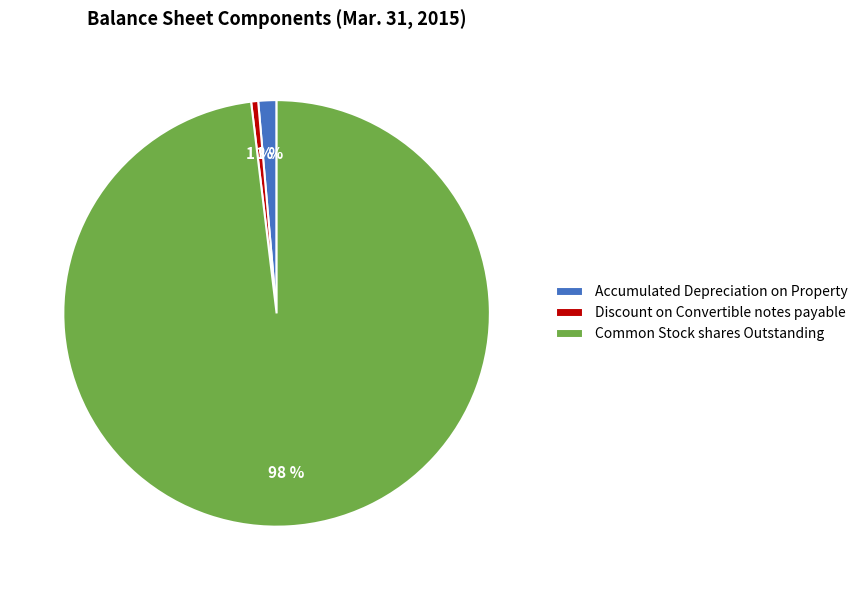

To the nearest percent, what percentage of the pie is Discount on Convertible notes payable?

1%